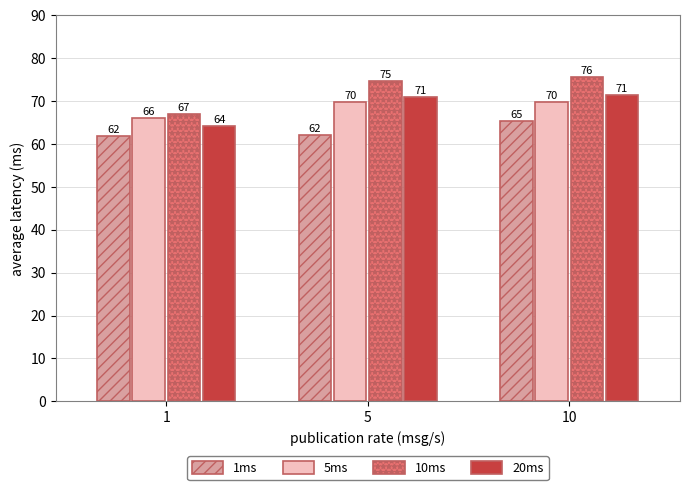

List the labels in order of 10ms value, smallest first.

1, 5, 10